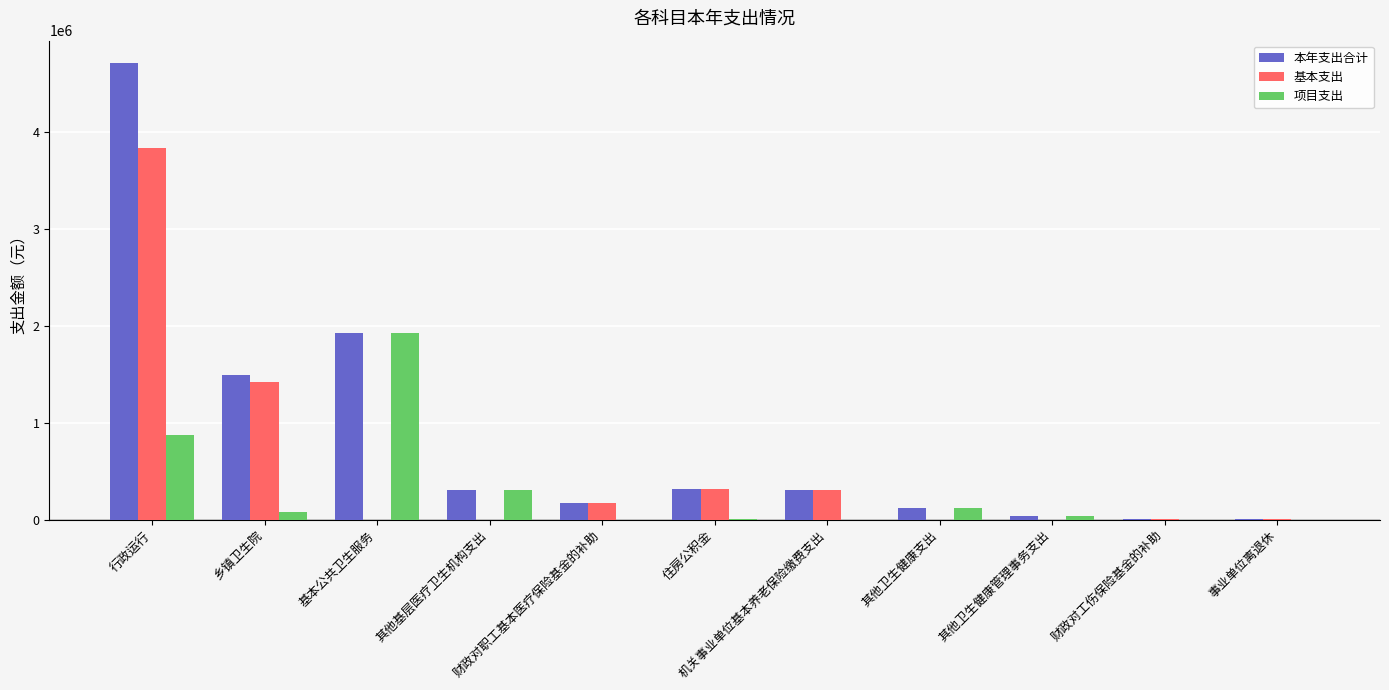

What is the total value across all series at 财政对工伤保险基金的补助?

11809.7